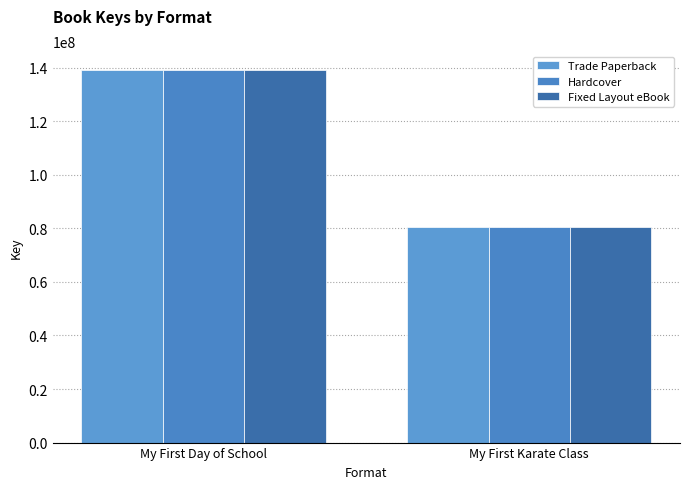

True or false: Hardcover has a value of 125583655 at My First Karate Class.

False